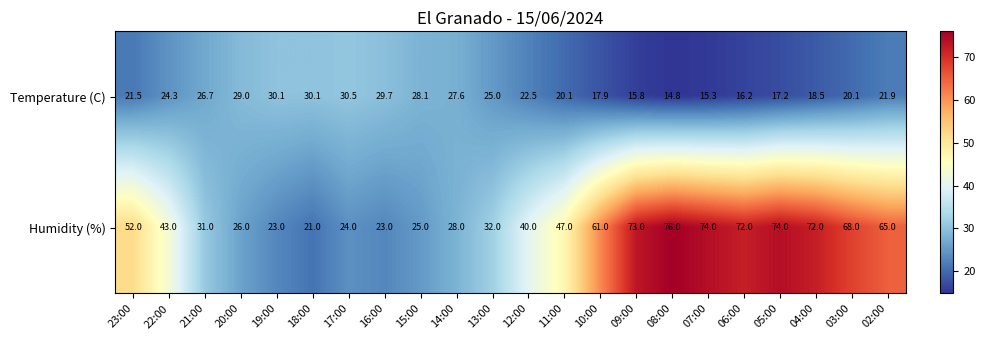

What is the total value across all series at 23:00?

73.5